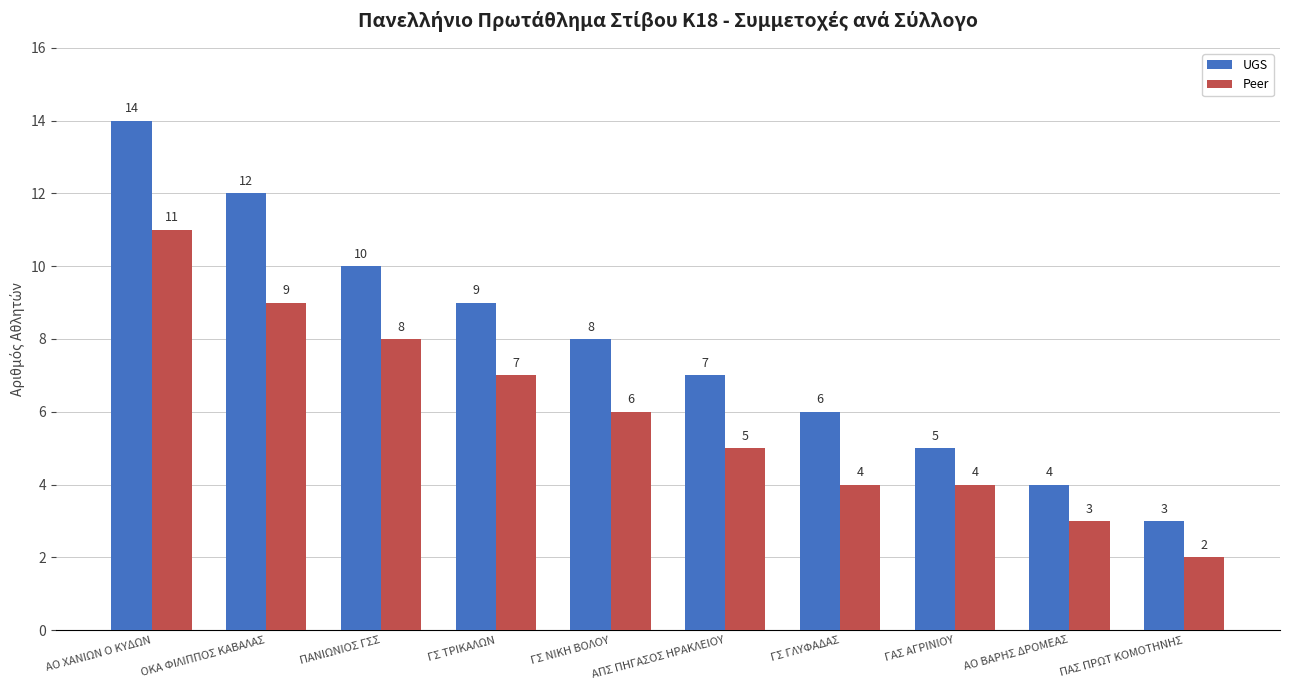

What is the lowest value of the Peer series?

2